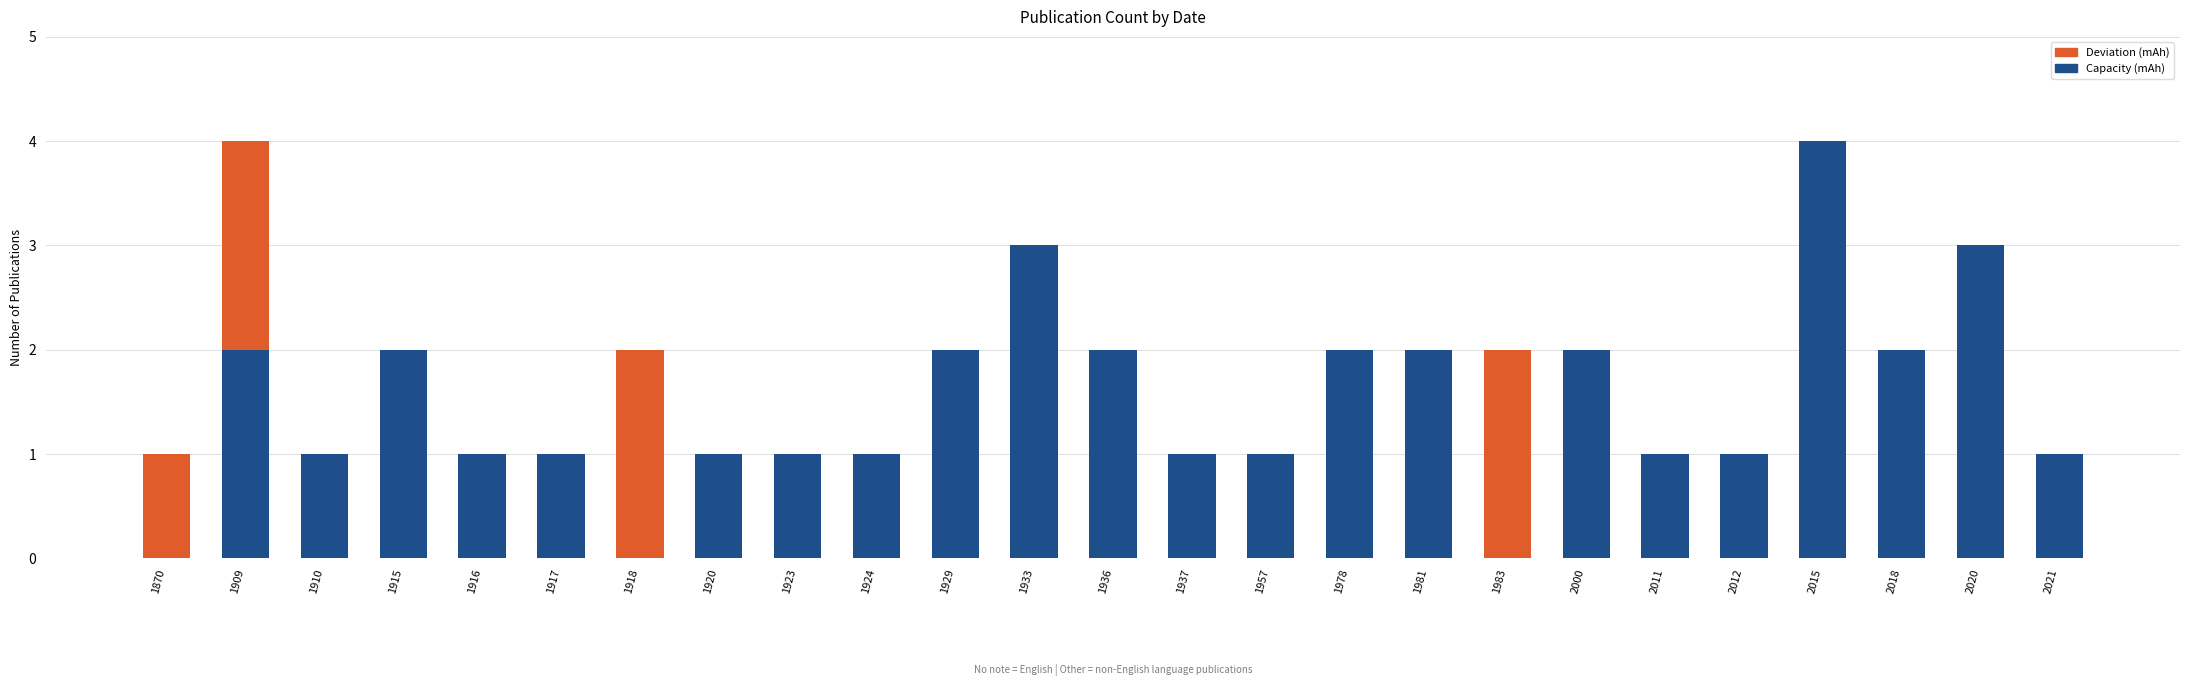

At which label does Capacity (mAh) reach its peak?

2015